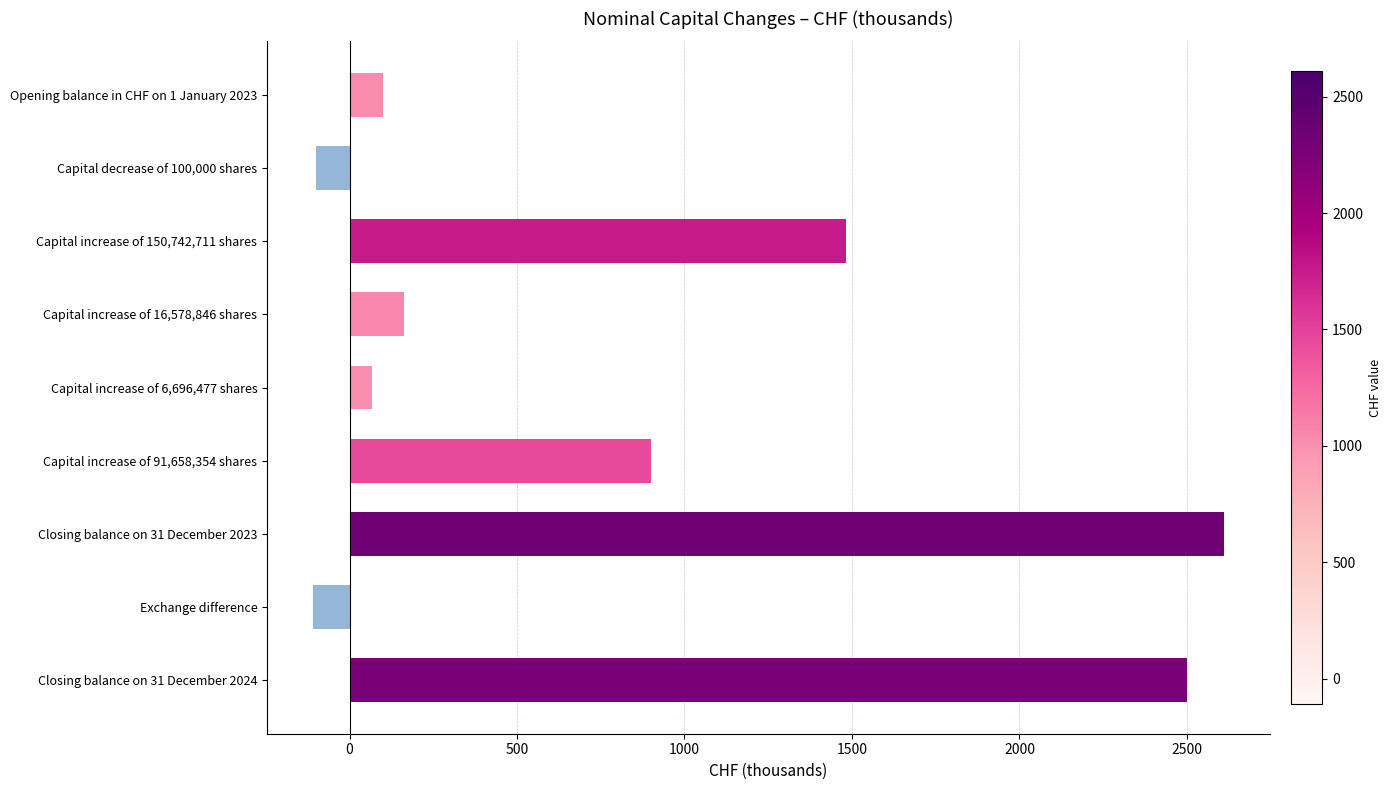

What is the difference between the maximum and minimum values?

2721